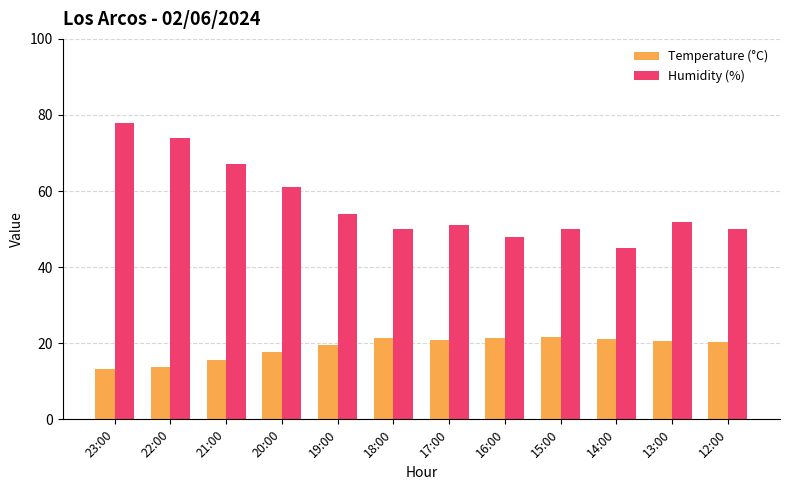

The value of Humidity (%) at 22:00 is 74.0. True or false?

True